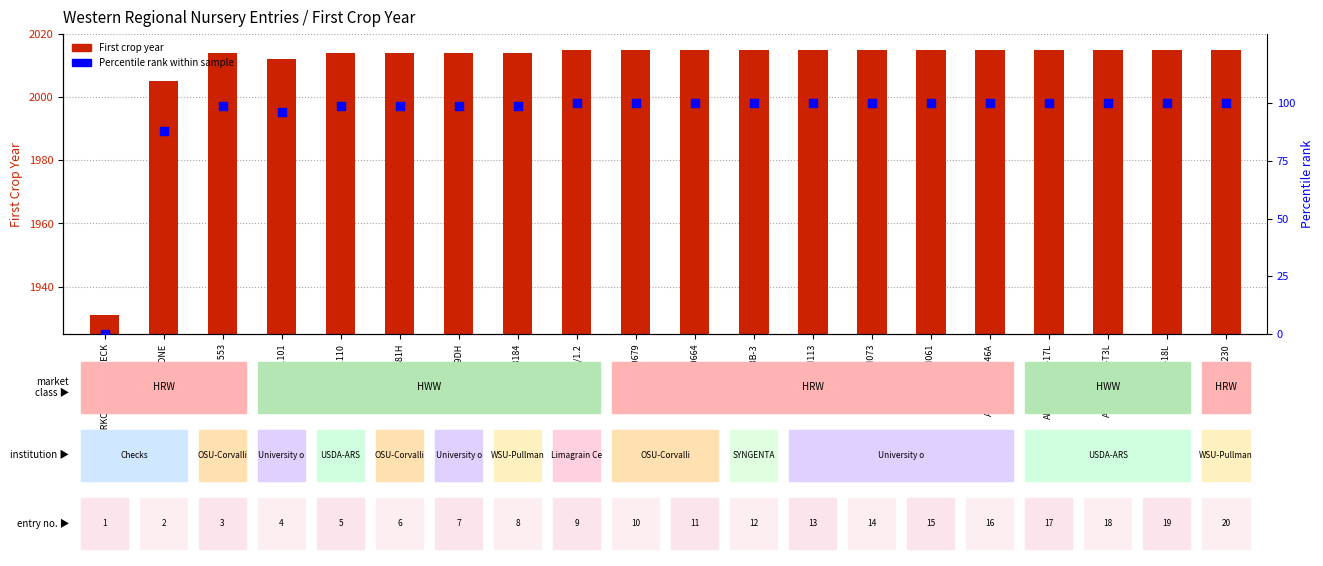

Which series has the largest total across all categories?

First Crop Year